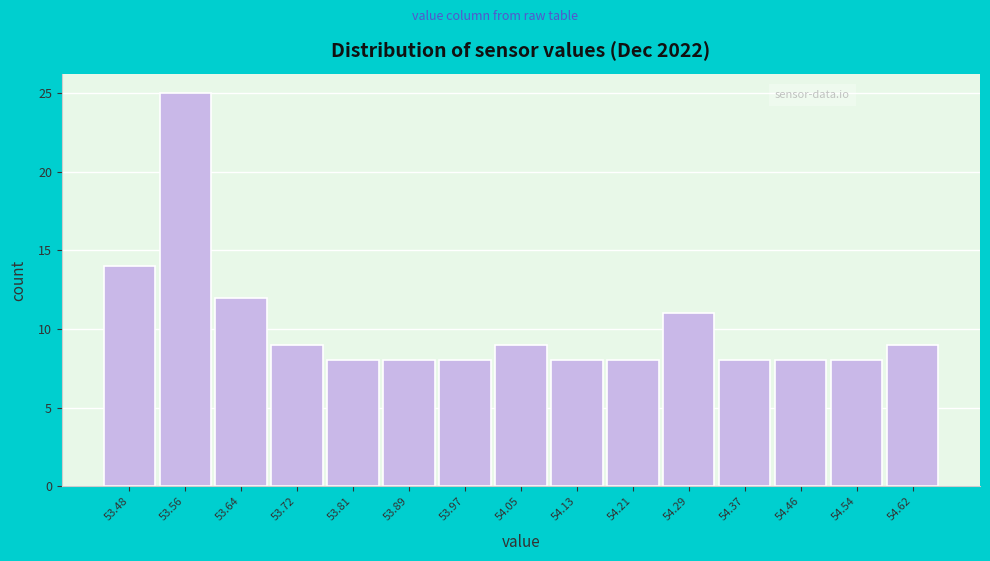

Reading right to left, transcribe all the data shown in this chart.

54.62=9	54.54=8	54.46=8	54.37=8	54.29=11	54.21=8	54.13=8	54.05=9	53.97=8	53.89=8	53.81=8	53.72=9	53.64=12	53.56=25	53.48=14